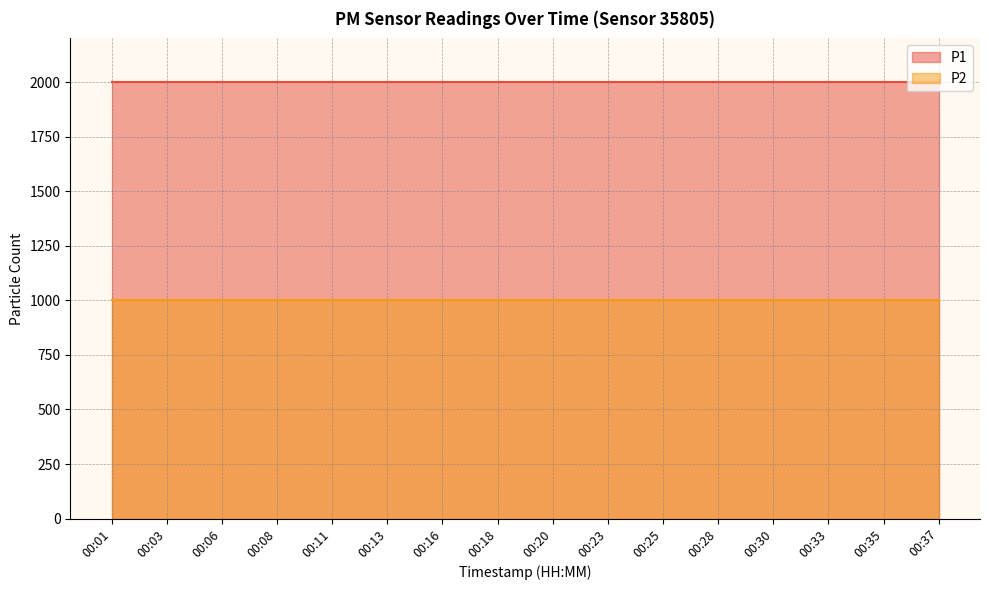

Does the chart have visible grid lines?

Yes